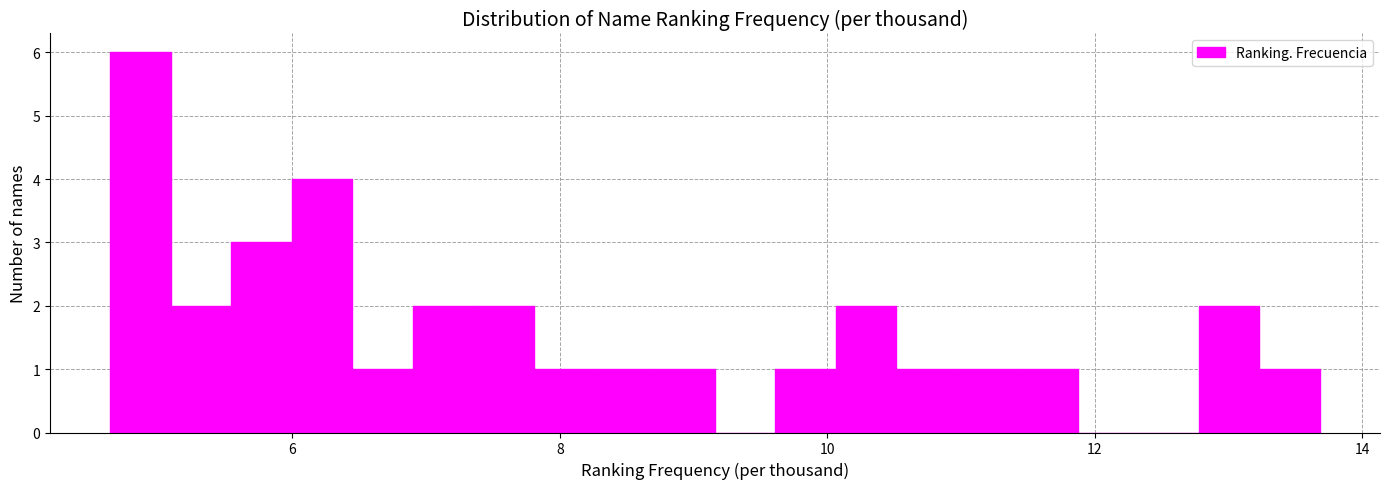

Read against the x-axis, roughly where is the centre of the tallest bar?

4.8